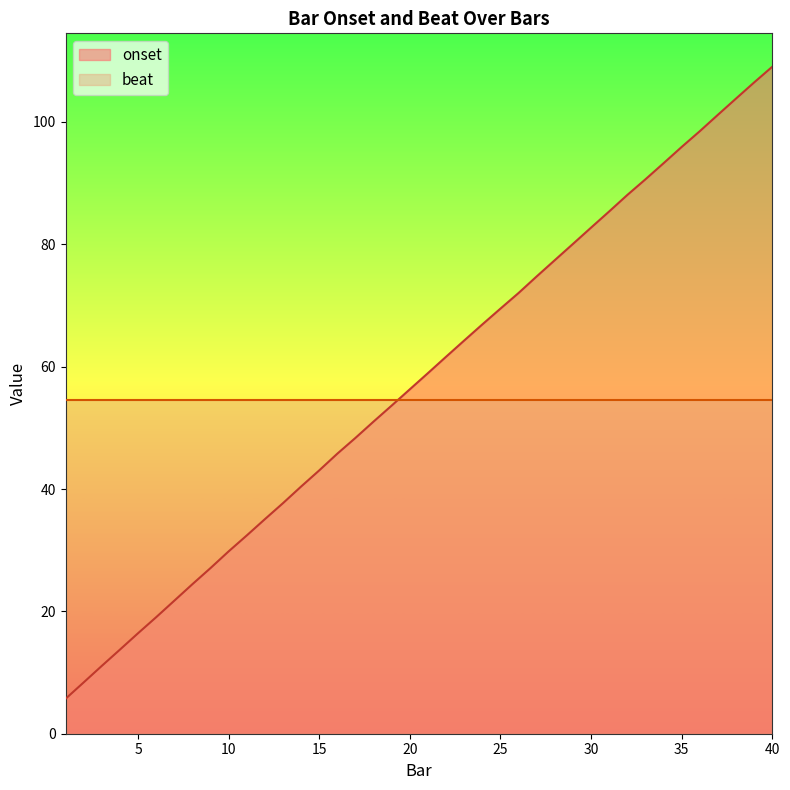

How many distinct data groups are displayed?

2